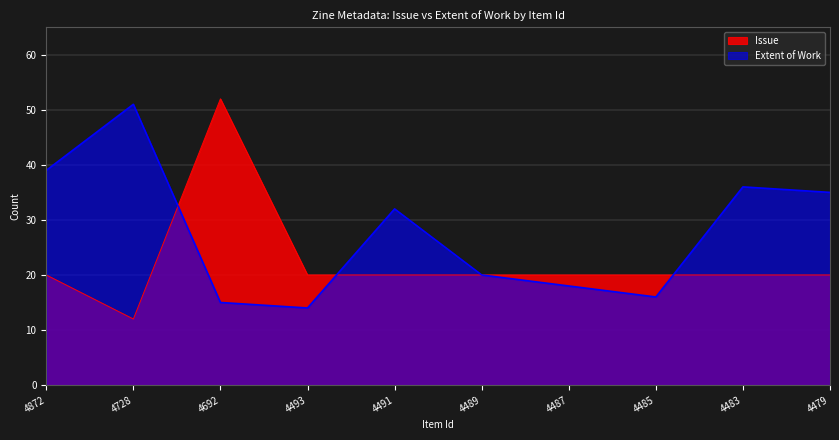

What is the maximum value shown in the chart?

52